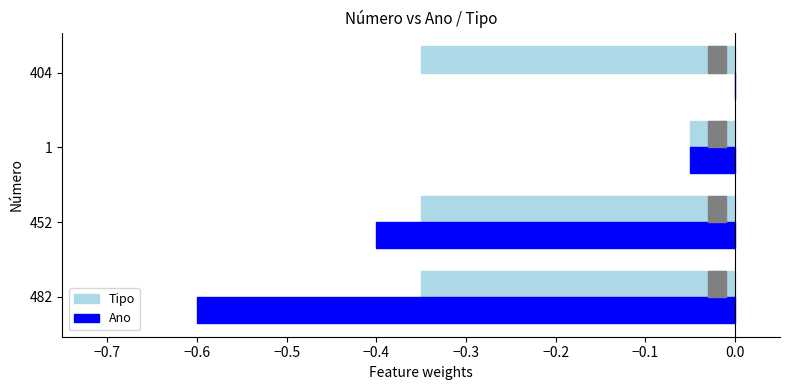

Which series has the widest spread of values?

Ano